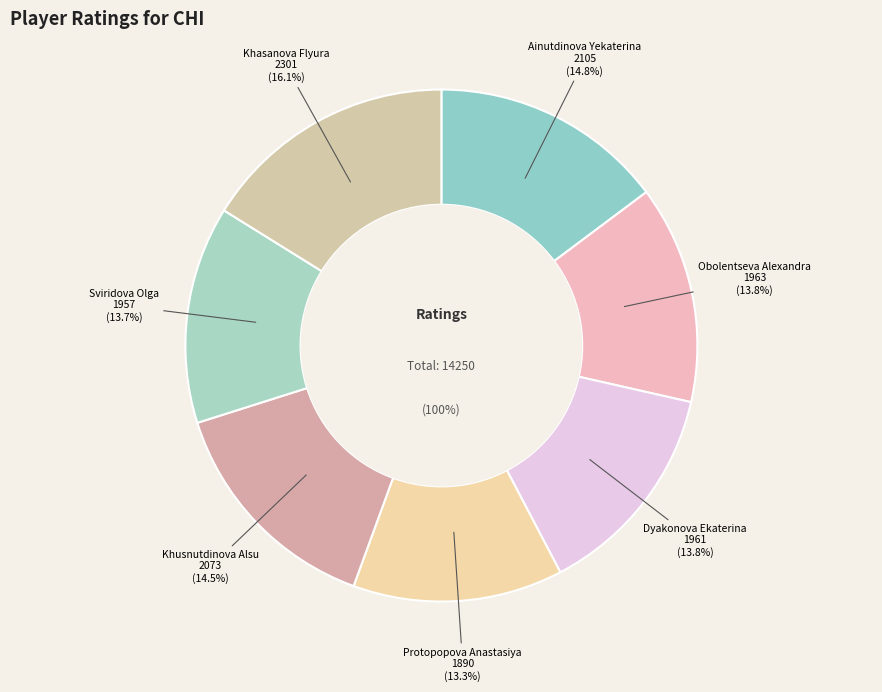

The Bondarenko Maria slice represents 0% of the pie. True or false?

True